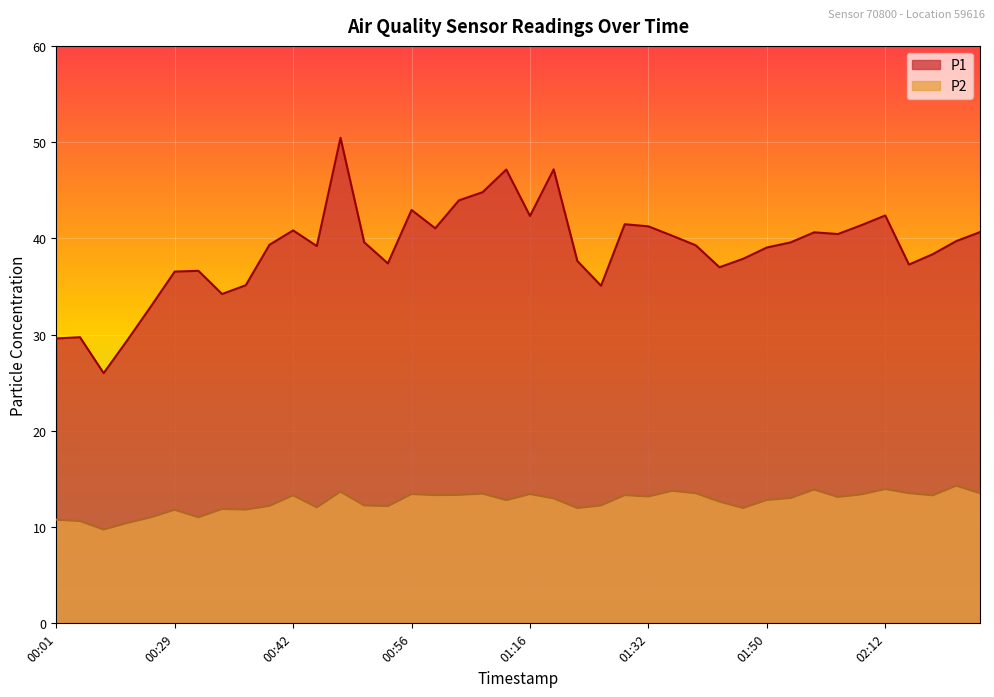

How many lines are shown in the chart?

2